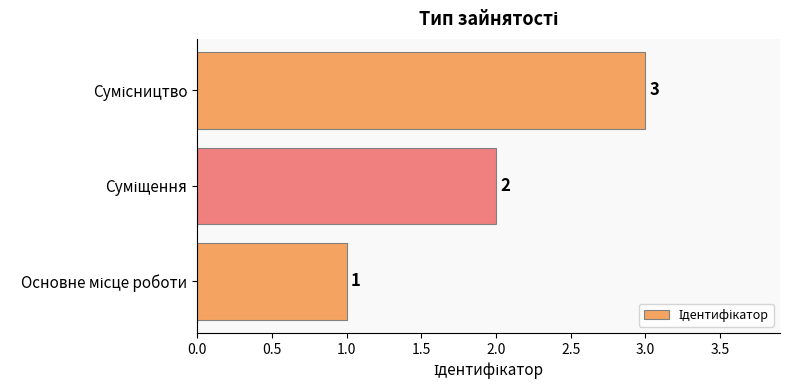

What is the greatest value displayed?

3